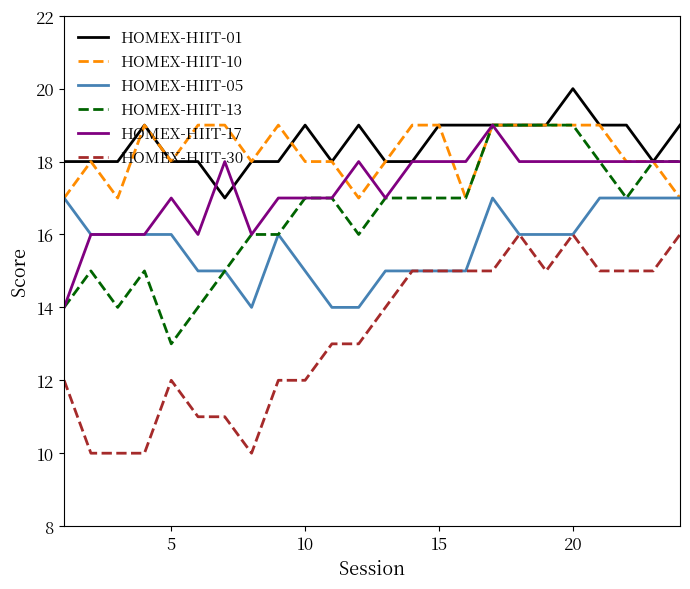

What is the smallest value displayed?

10